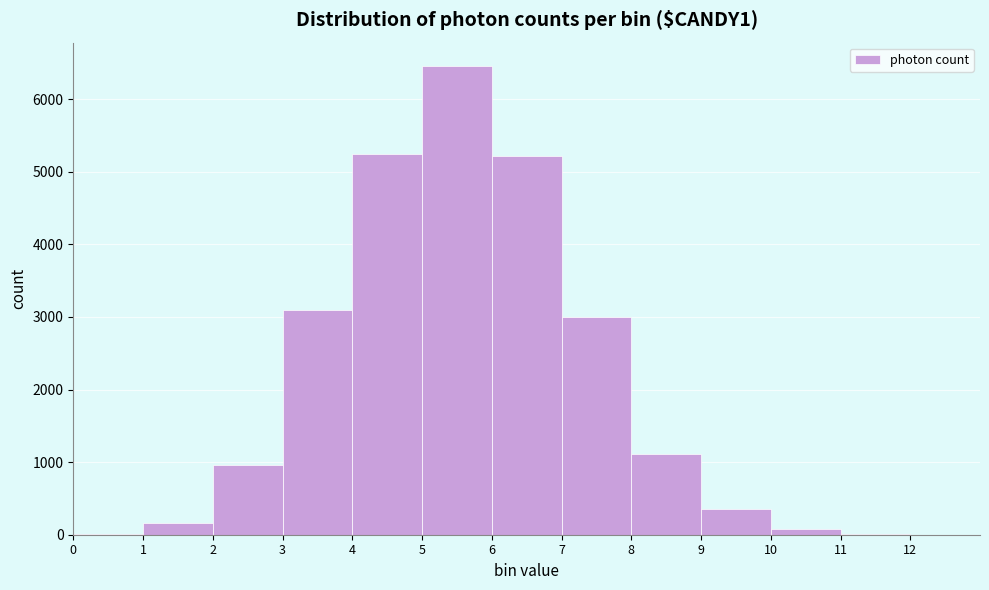

Reading left to right, transcribe this chart: for each bar, give the range it covers on the x-axis and its height. The values are not printed on the chart, so give them approximately, as read against the axis.

0 to 1: under 100
1 to 2: 200
2 to 3: 1000
3 to 4: 3100
4 to 5: 5200
5 to 6: 6500
6 to 7: 5200
7 to 8: 3000
8 to 9: 1100
9 to 10: 400
10 to 11: under 100
11 to 12: under 100
12 to 13: under 100